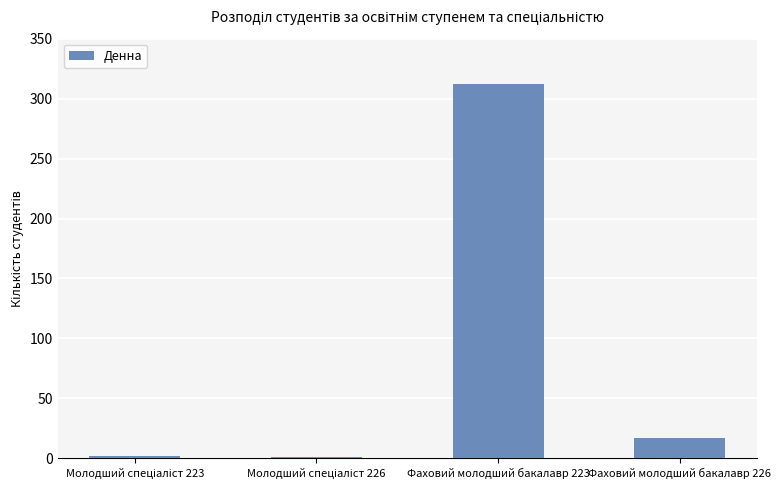

What is the sum of all values?

332